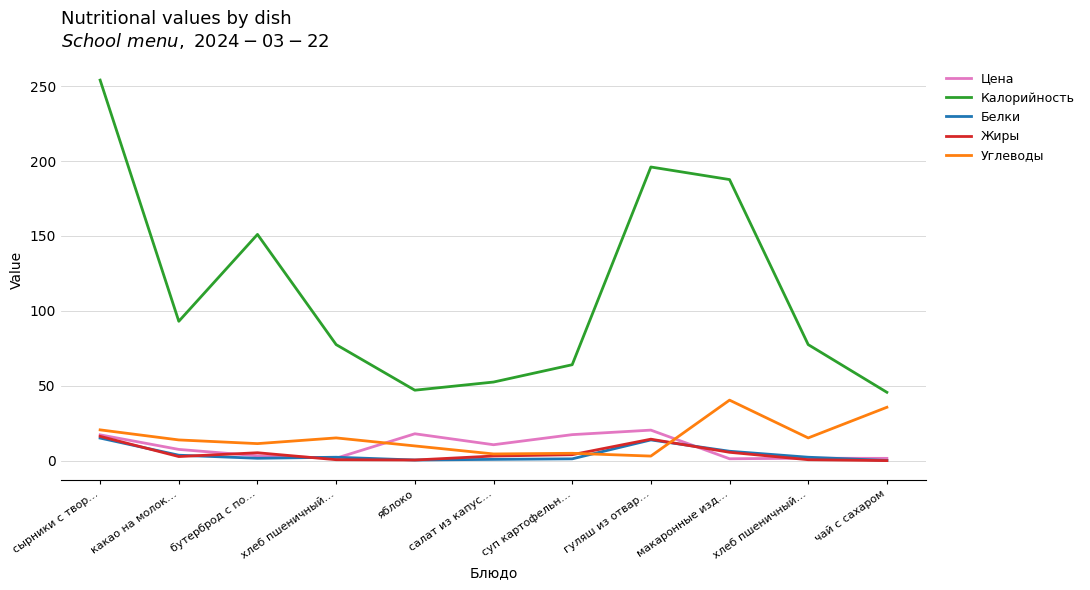

What are all the series names shown in the legend?

Цена, Калорийность, Белки, Жиры, Углеводы